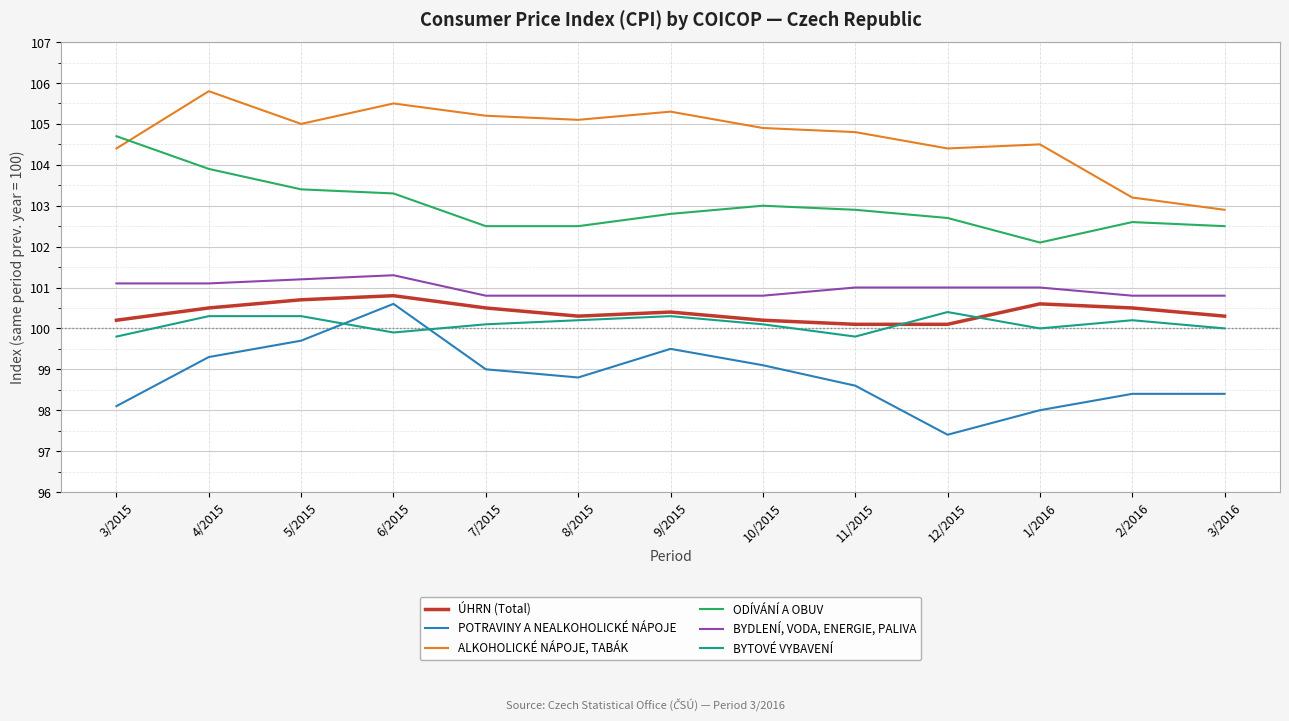

True or false: ÚHRN (Total) and POTRAVINY A NEALKOHOLICKÉ NÁPOJE intersect in this chart.

False